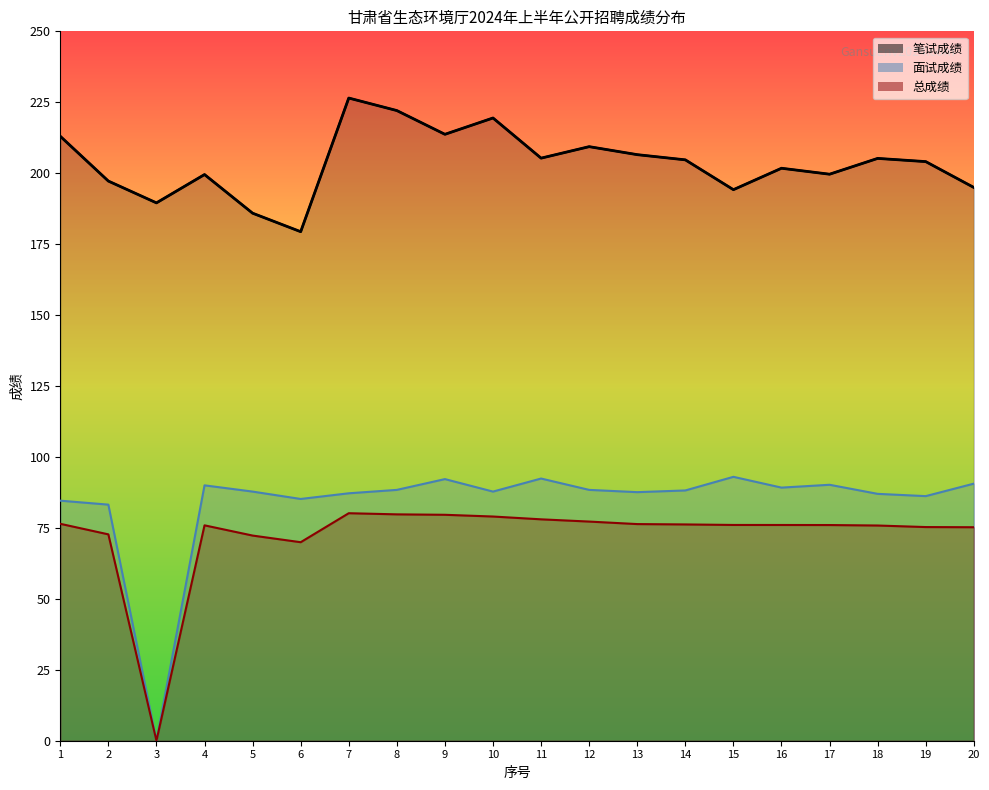

Between 2 and 3, which series saw the biggest shift?

面试成绩